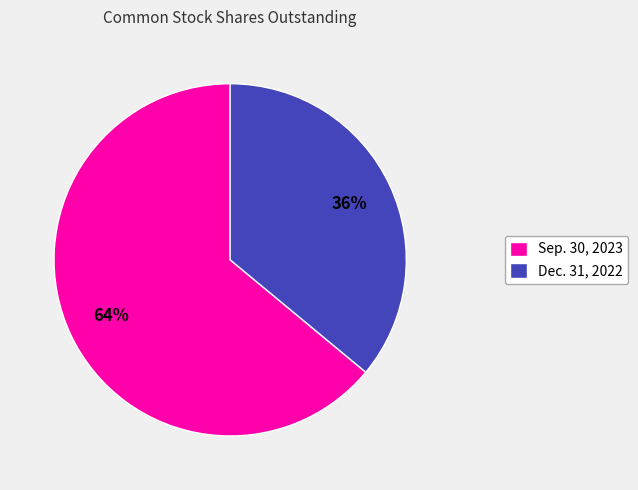

Rank the categories by value from highest to lowest.

Sep. 30, 2023, Dec. 31, 2022